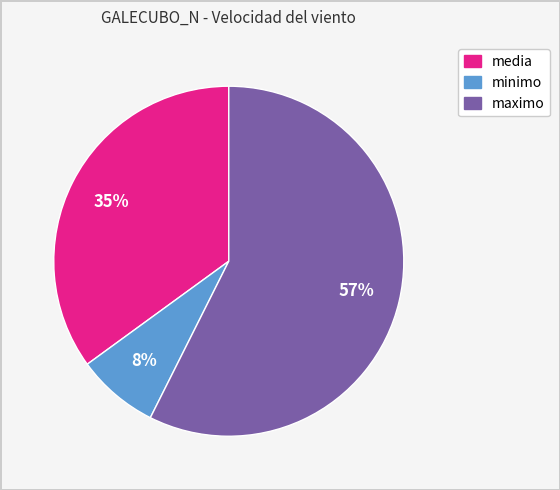

How many segments does this pie chart have?

3